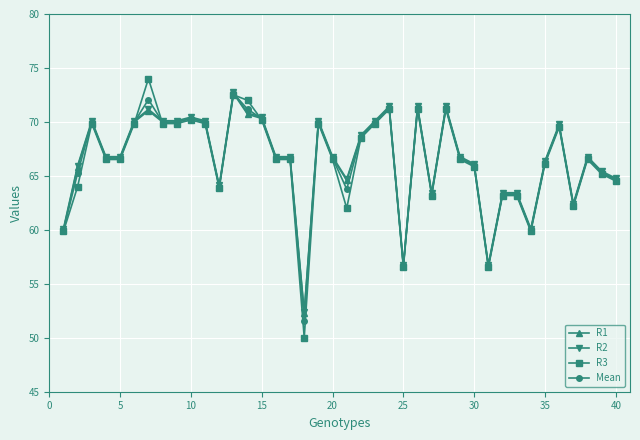

What is the highest value of the R3 series?

74.0